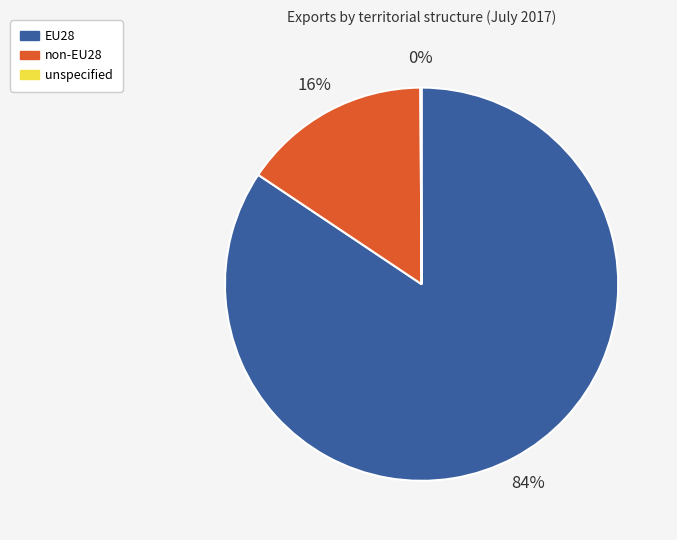

Combined, do EU28 and non-EU28 account for over 50%?

Yes